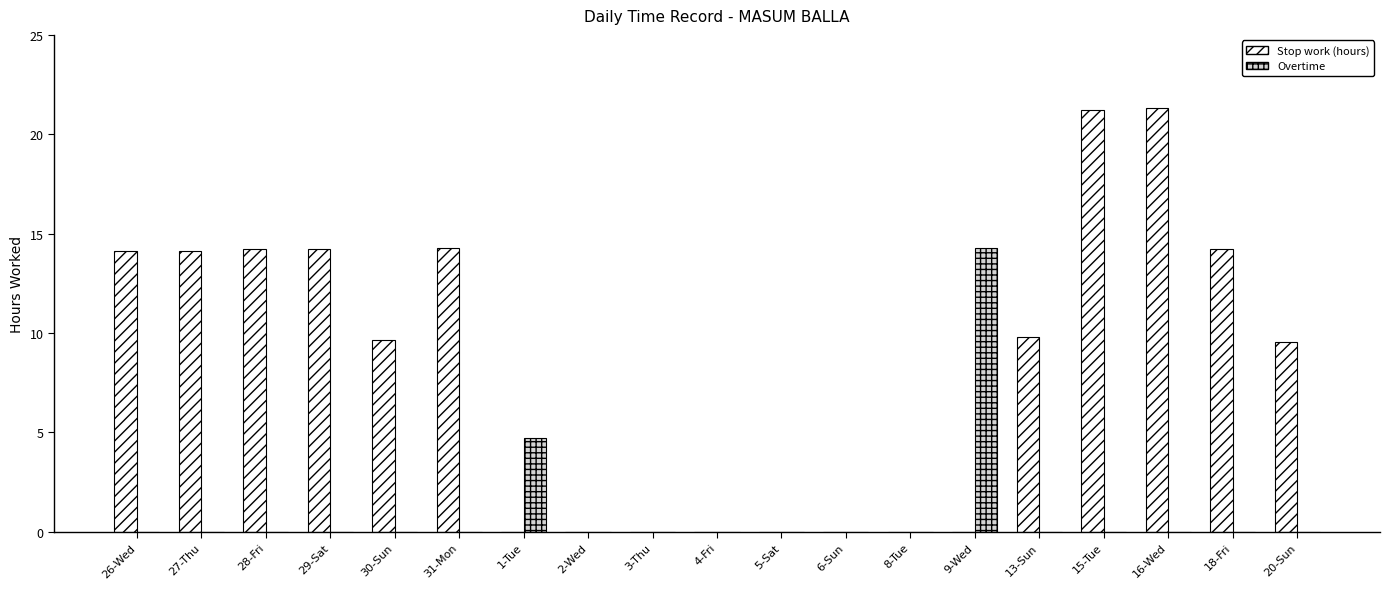

The Stop work (hours) series shows 0.0 at 8-Tue. True or false?

True